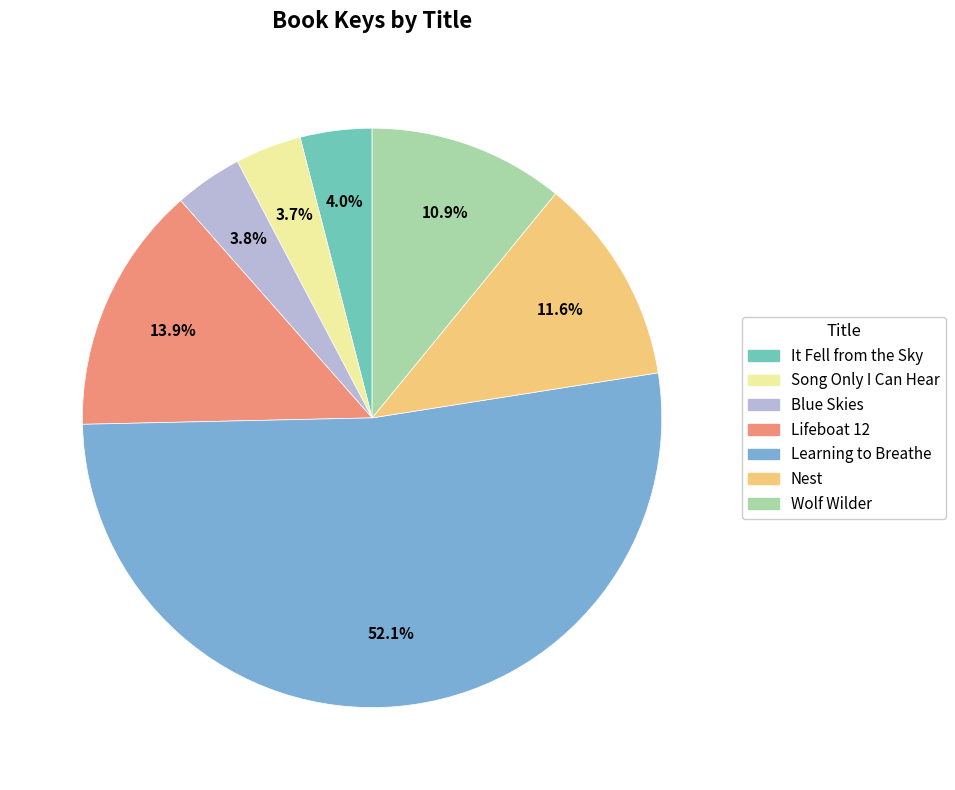

Count the number of slices in the pie.

7